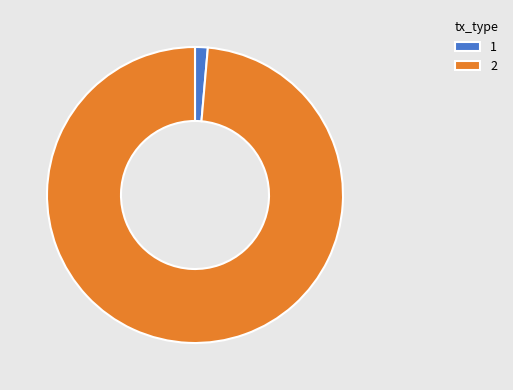

How many slices are in this pie chart?

2